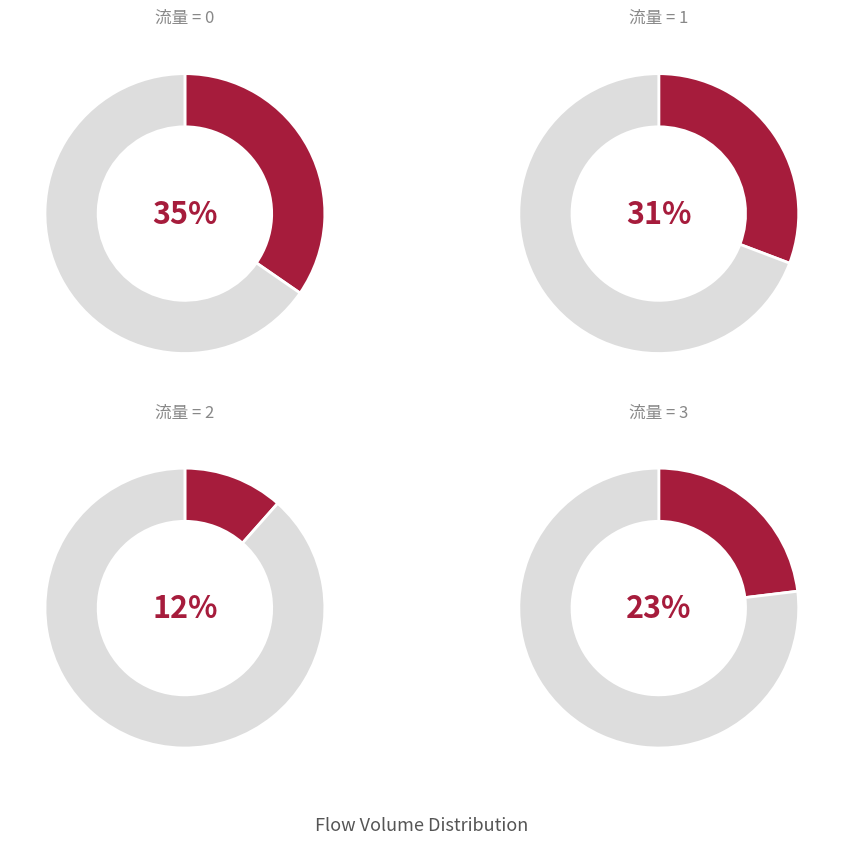

The 2 slice represents 4% of the pie. True or false?

False